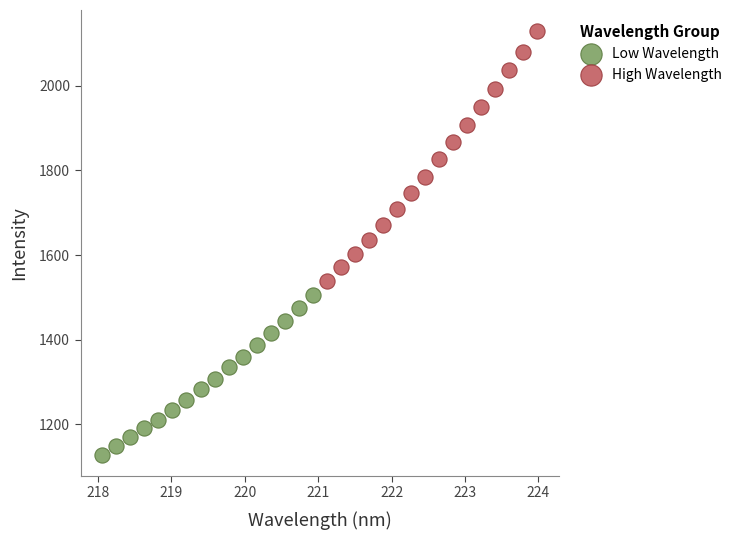

Which series has the largest Y range (max minus min)?

High Wavelength